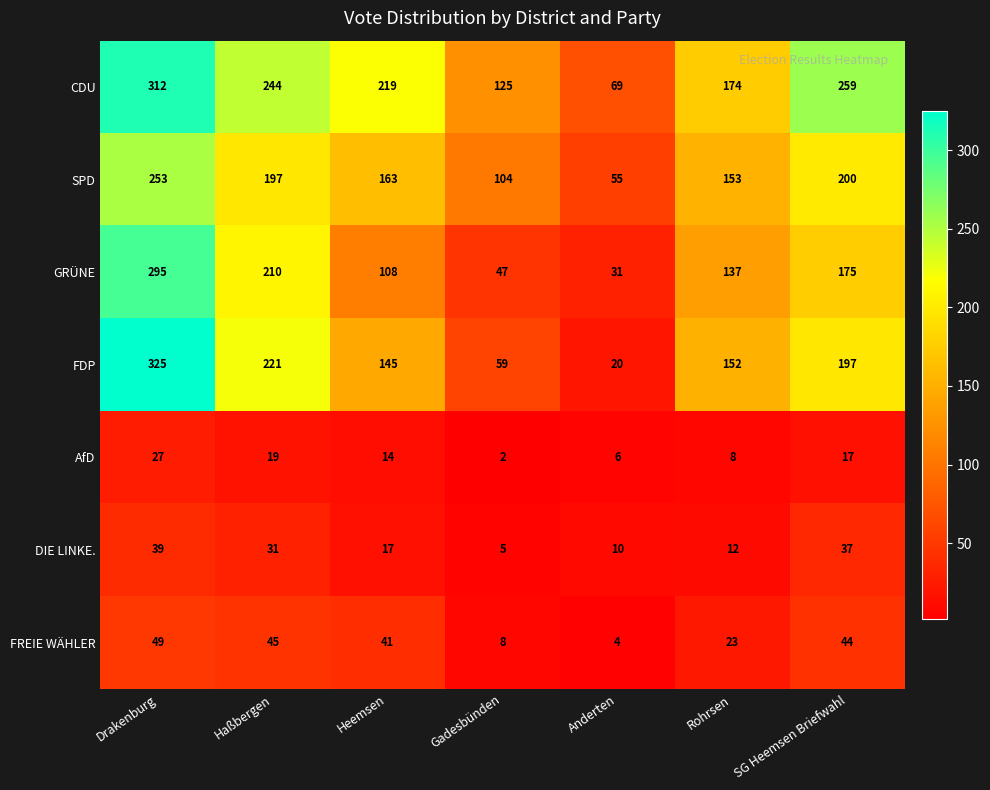

What is the difference between the AfD values at Anderten and Haßbergen?

13